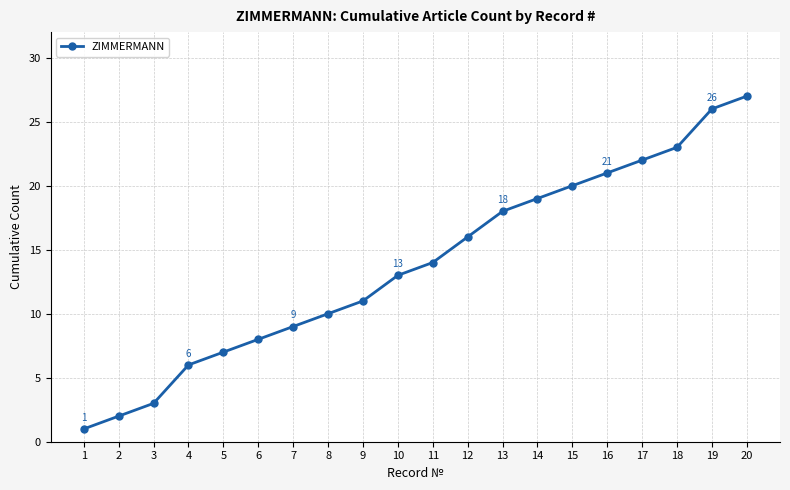

How many values are below 14?

10